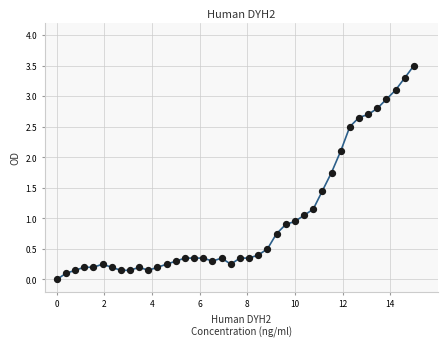

What is the difference between the maximum and minimum values?

3.5